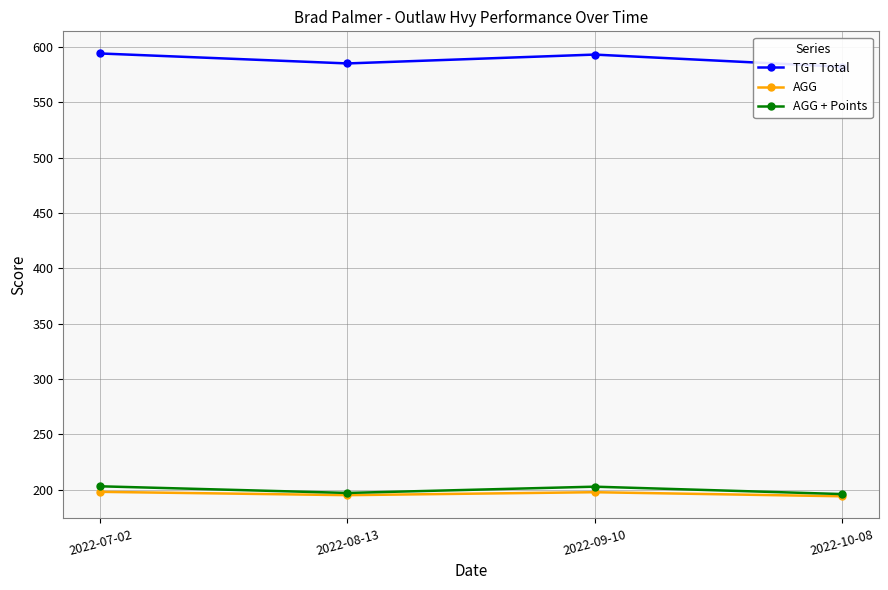

The AGG + Points series shows 203.0 at 2022-07-02. True or false?

True